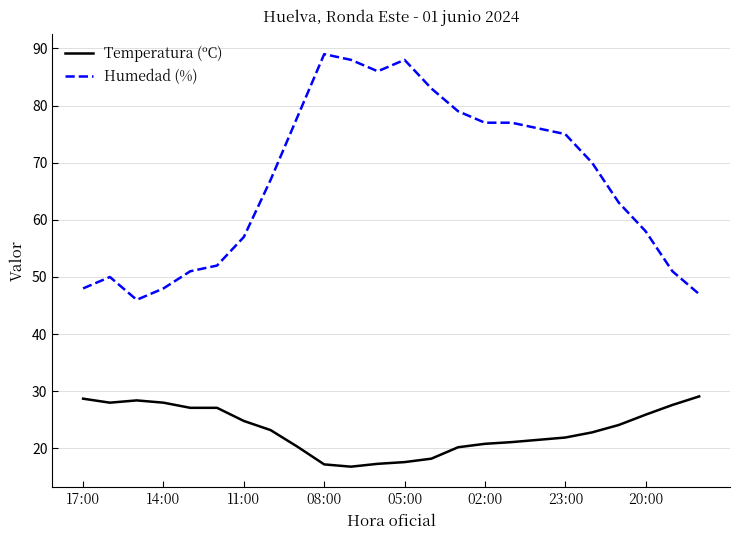

What is the maximum value shown in the chart?

89.0